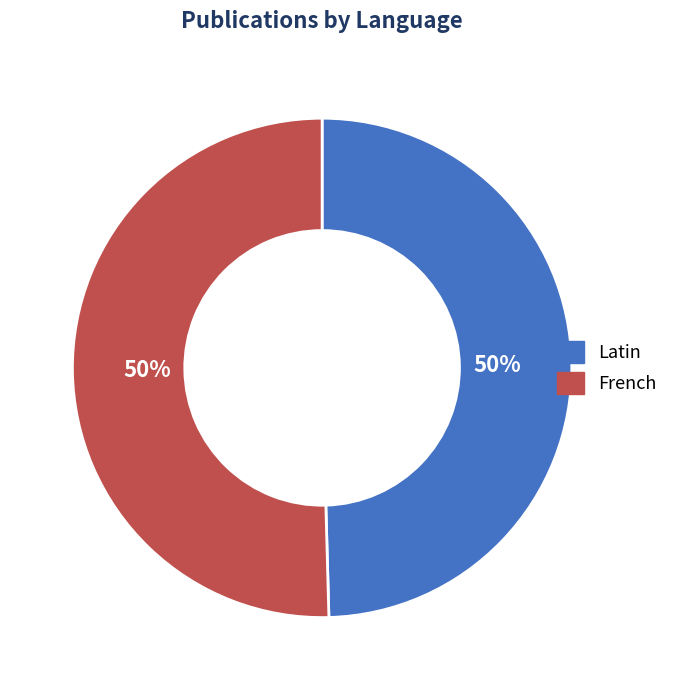

What is the ratio of the value at Latin to the value at French?

1.0